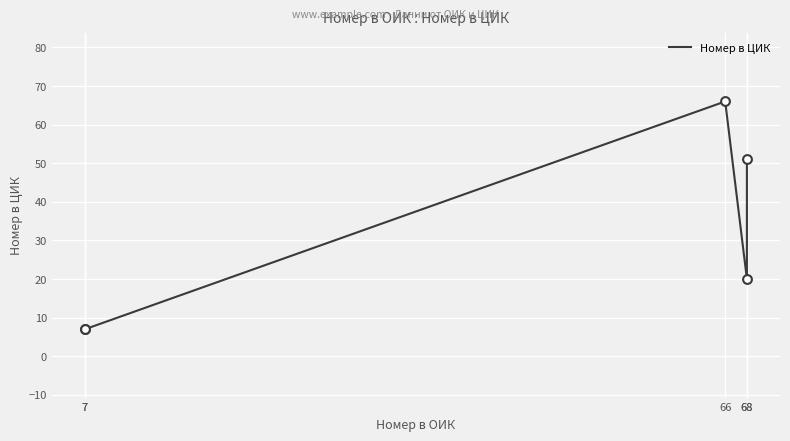

What is the change in value from 7 to 66?

+59